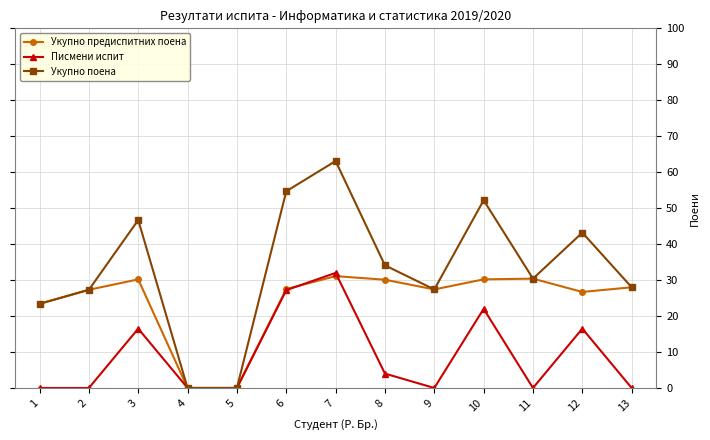

Rank the series by their average value, from lowest to highest.

Писмени испит, Укупно предиспитних поена, Укупно поена